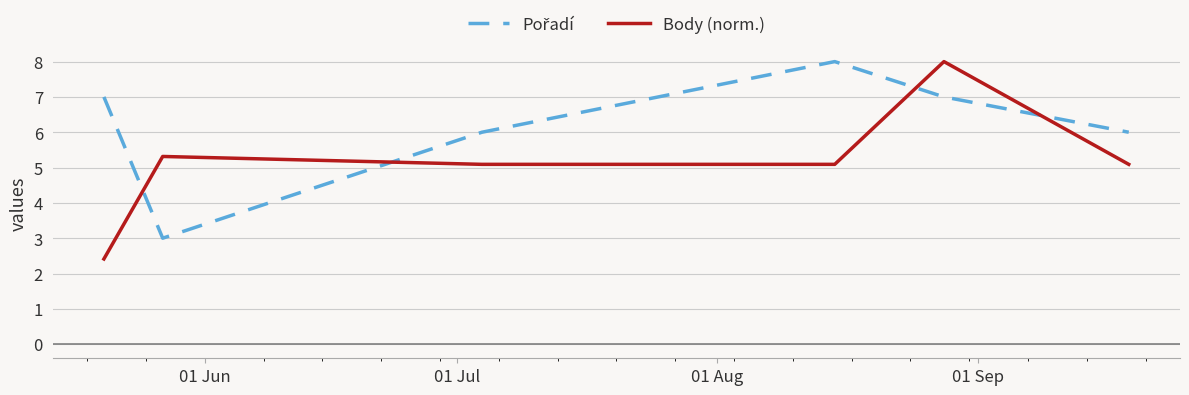

What is the smallest value displayed?

2.4